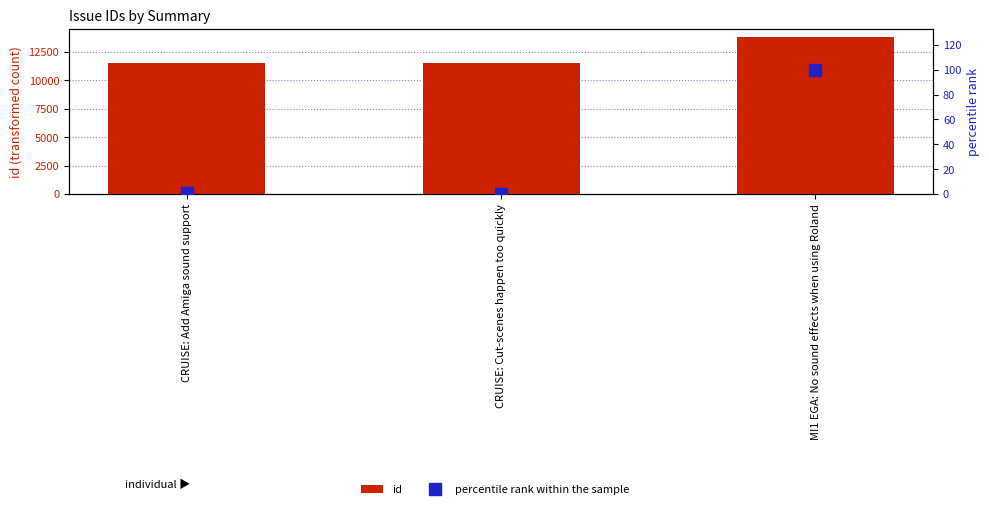

What position from the left is CRUISE: Cut-scenes happen too quickly?

2